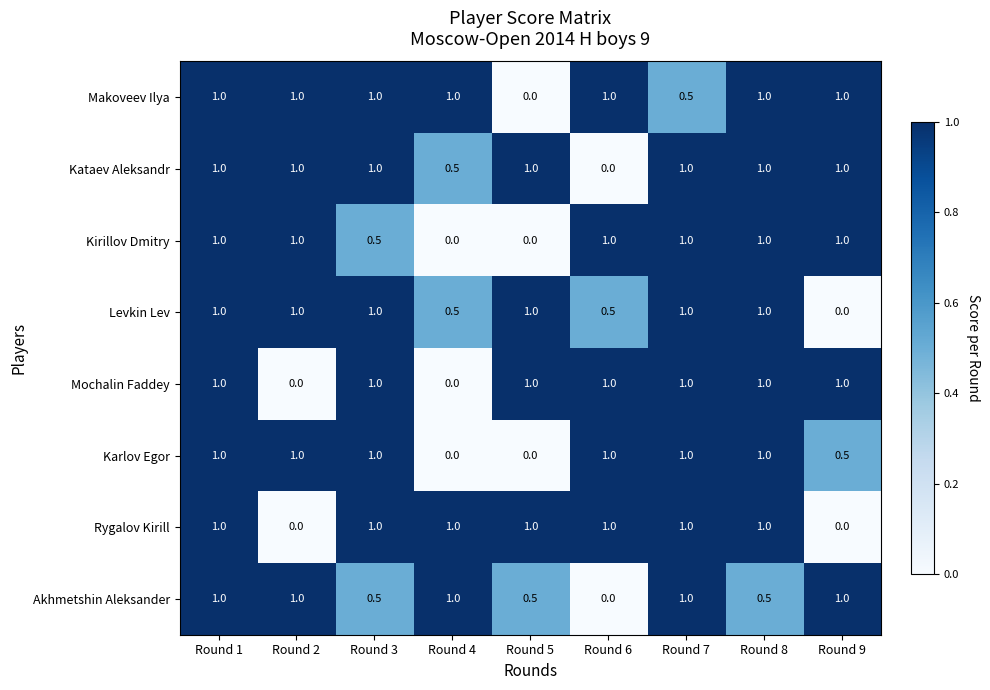

What is the greatest value displayed?

1.0